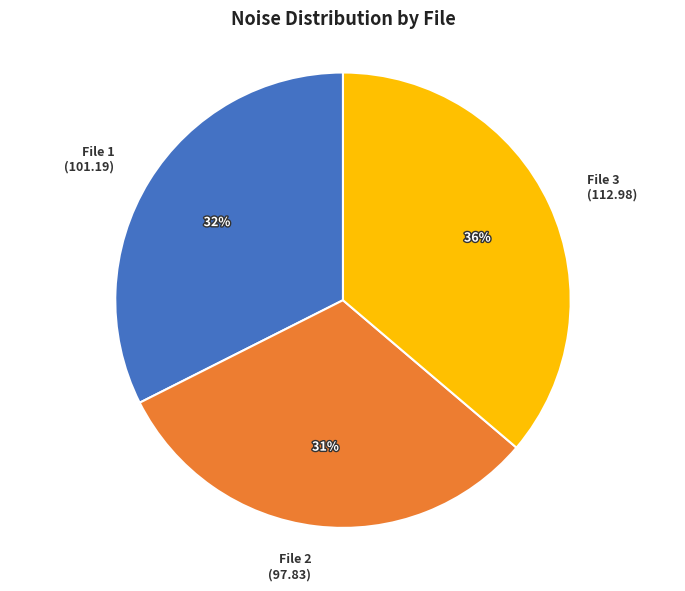

Is it true that File 3 (112.98) is 36% of the pie?

True